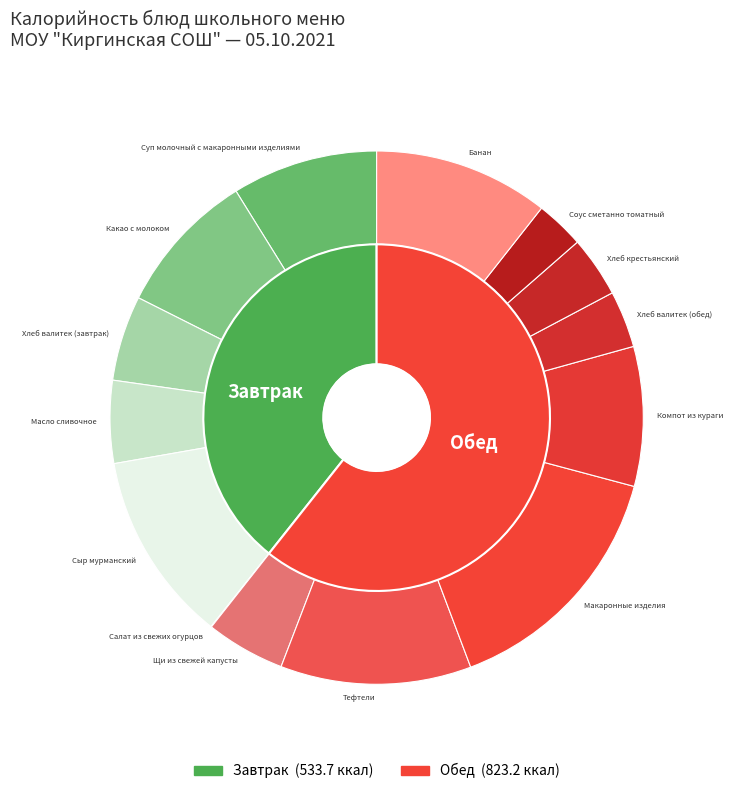

What is the total percentage of Какао с молоком and Масло сливочное?

13.8%